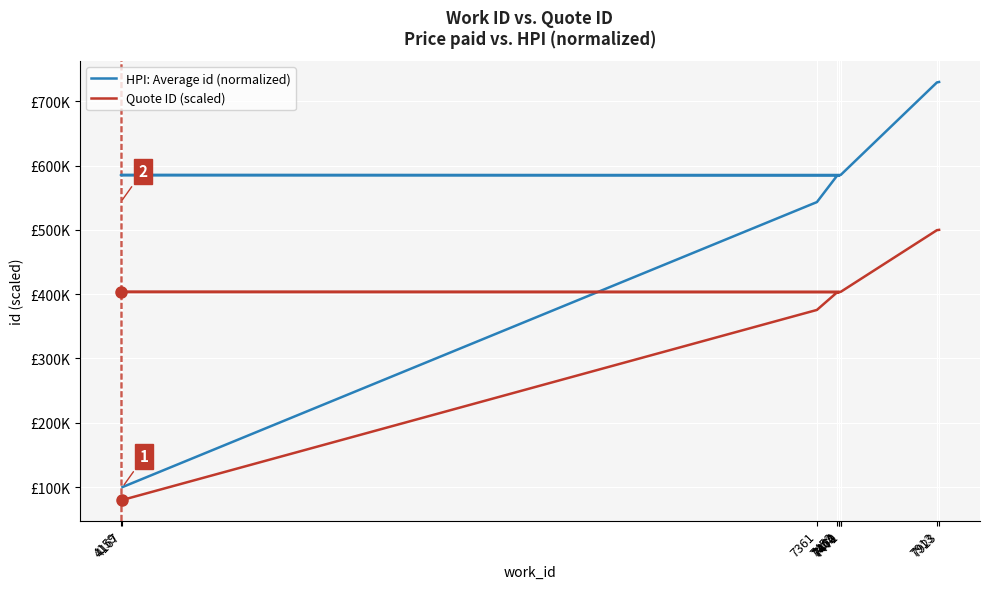

At which category does the chart reach its minimum across all series?

4167